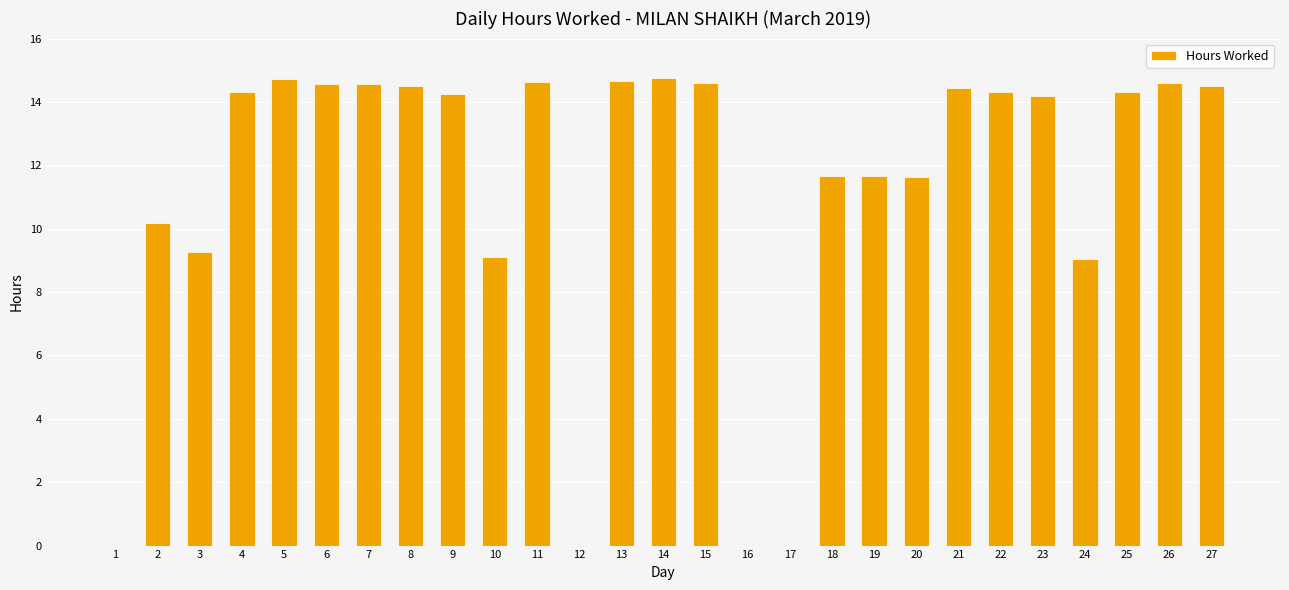

What is the sum of the values at 19 and 3?

20.9